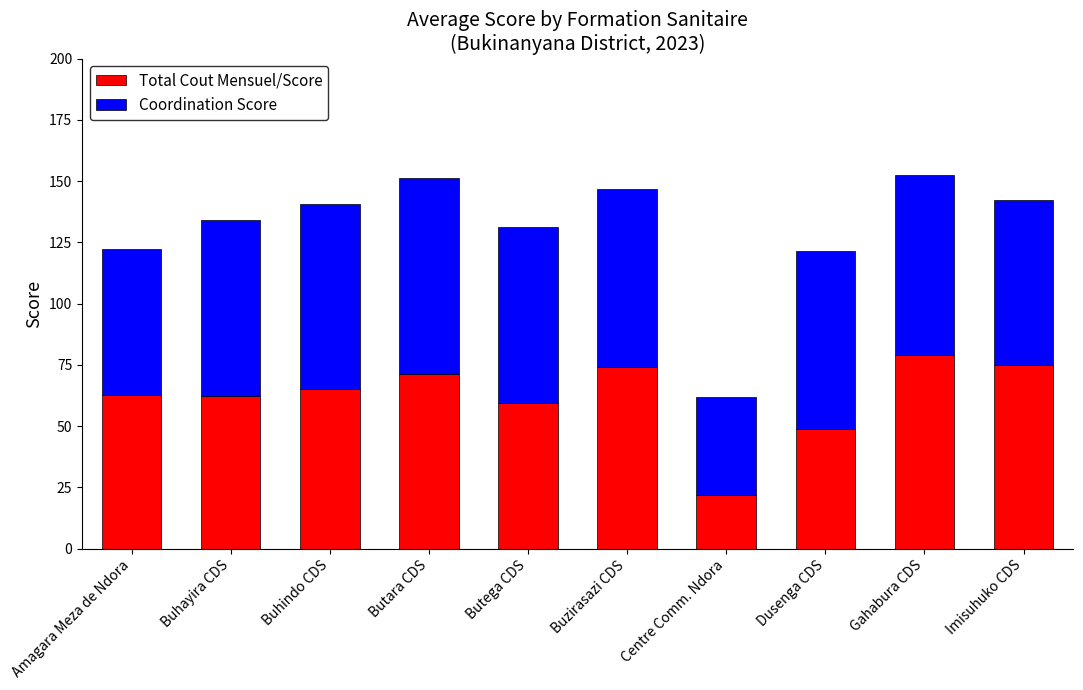

What is the total value across all series at Amagara Meza de Ndora?

122.2